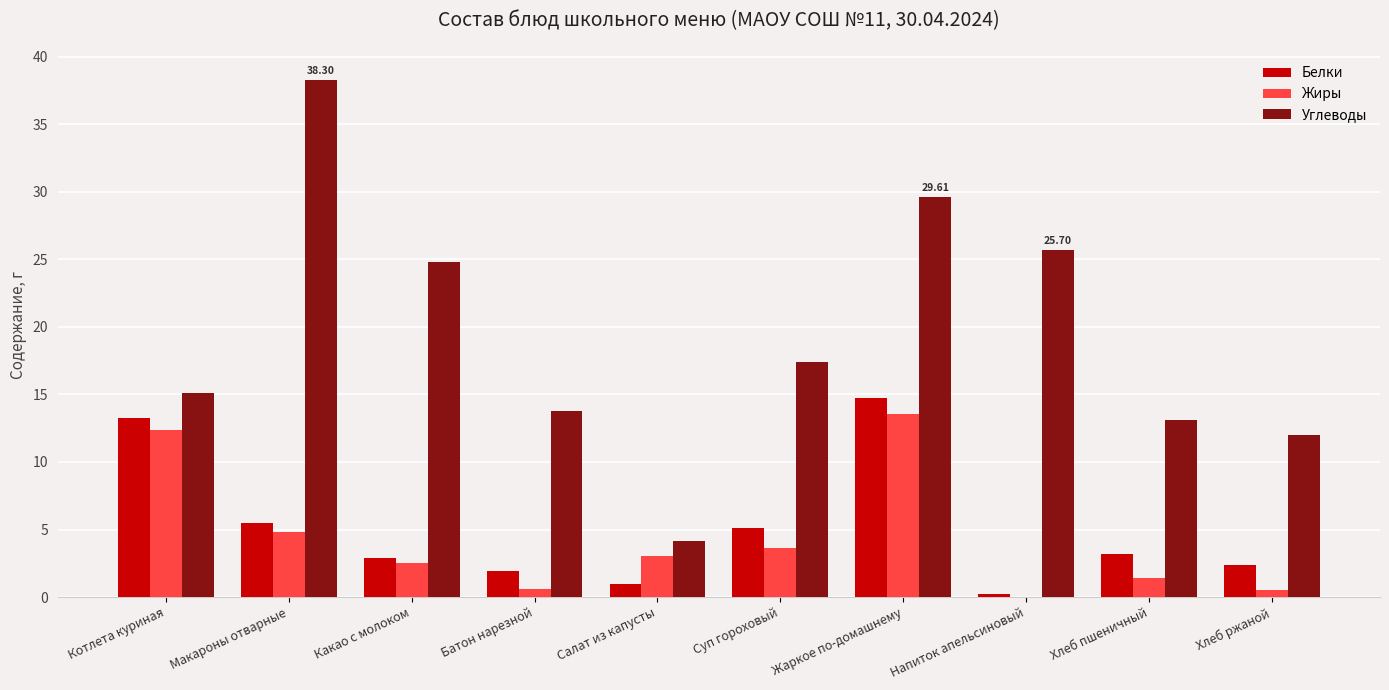

At which label is Жиры closest to 6?

Макароны отварные